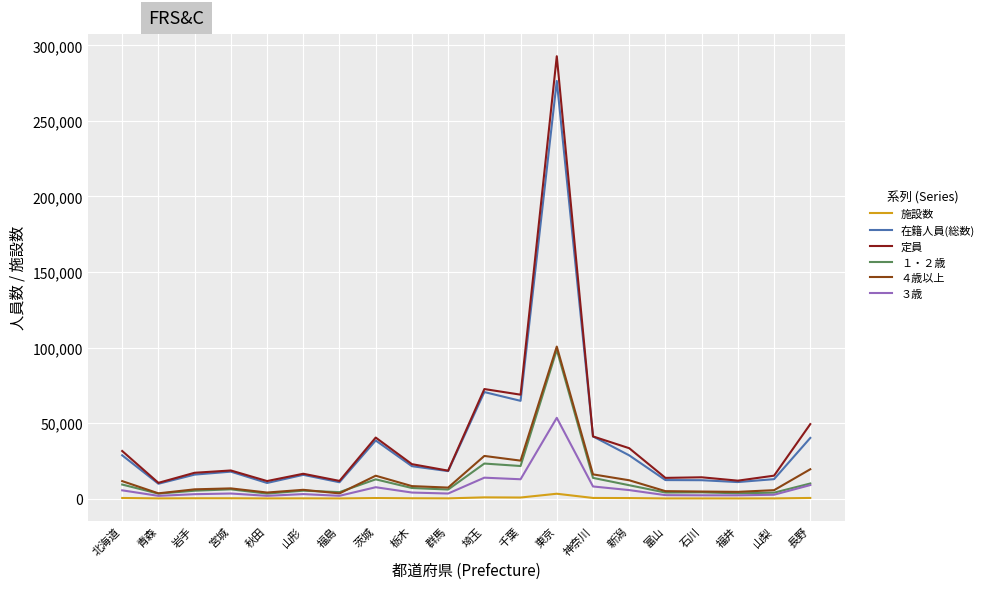

At which category is the sum across all series the highest?

東京